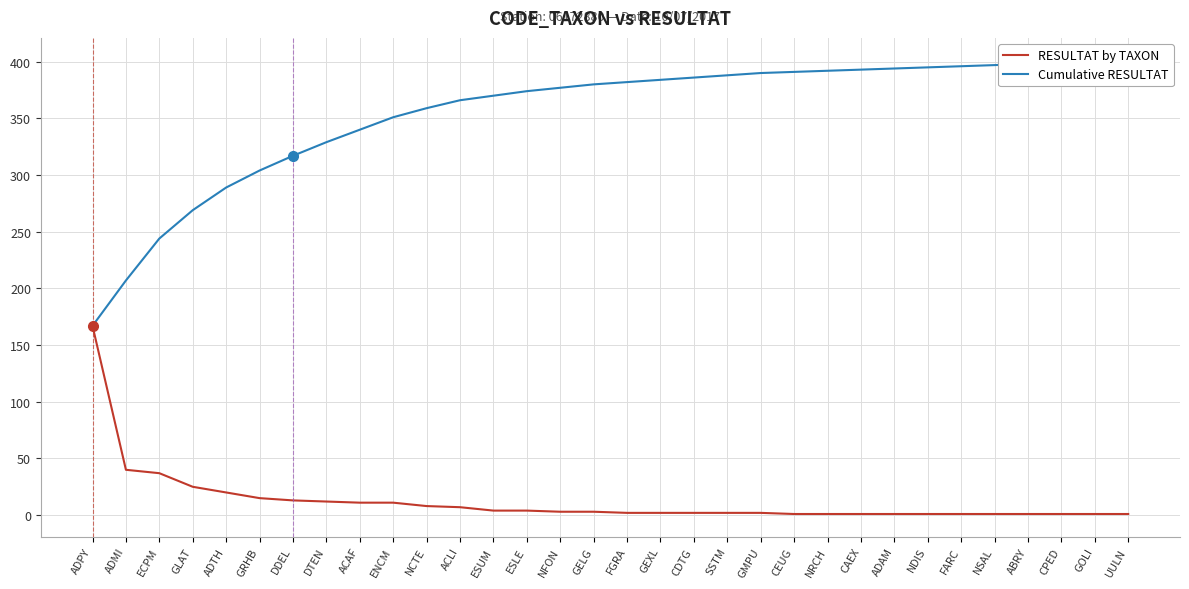

At how many categories does at least one series exceed 21?

32